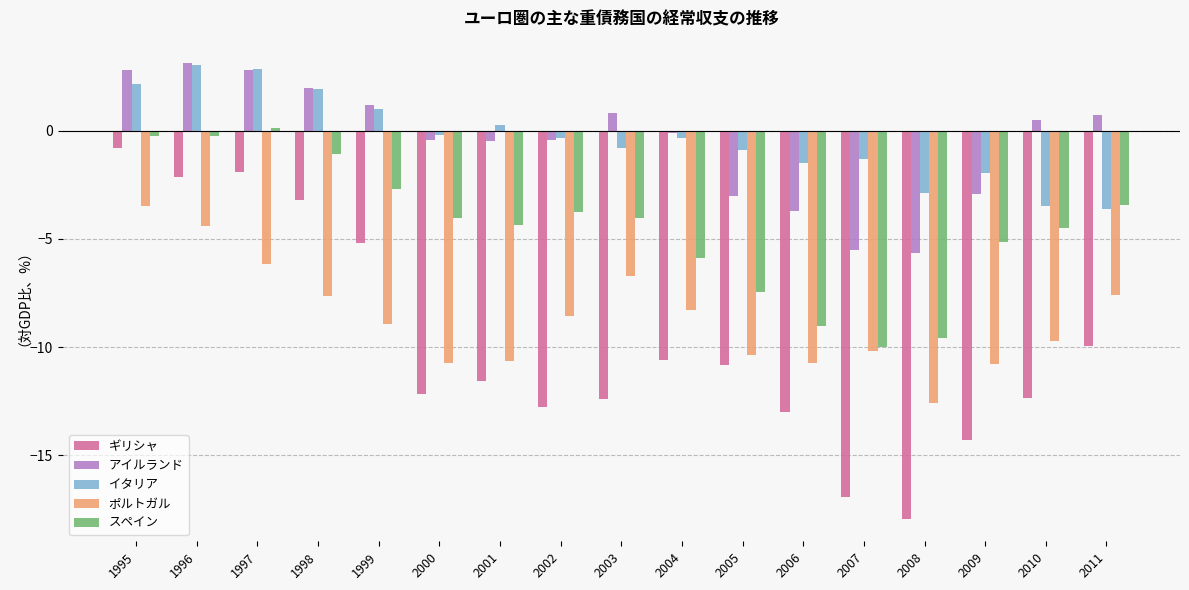

Is it true that アイルランド equals -0.4 at 2000?

True